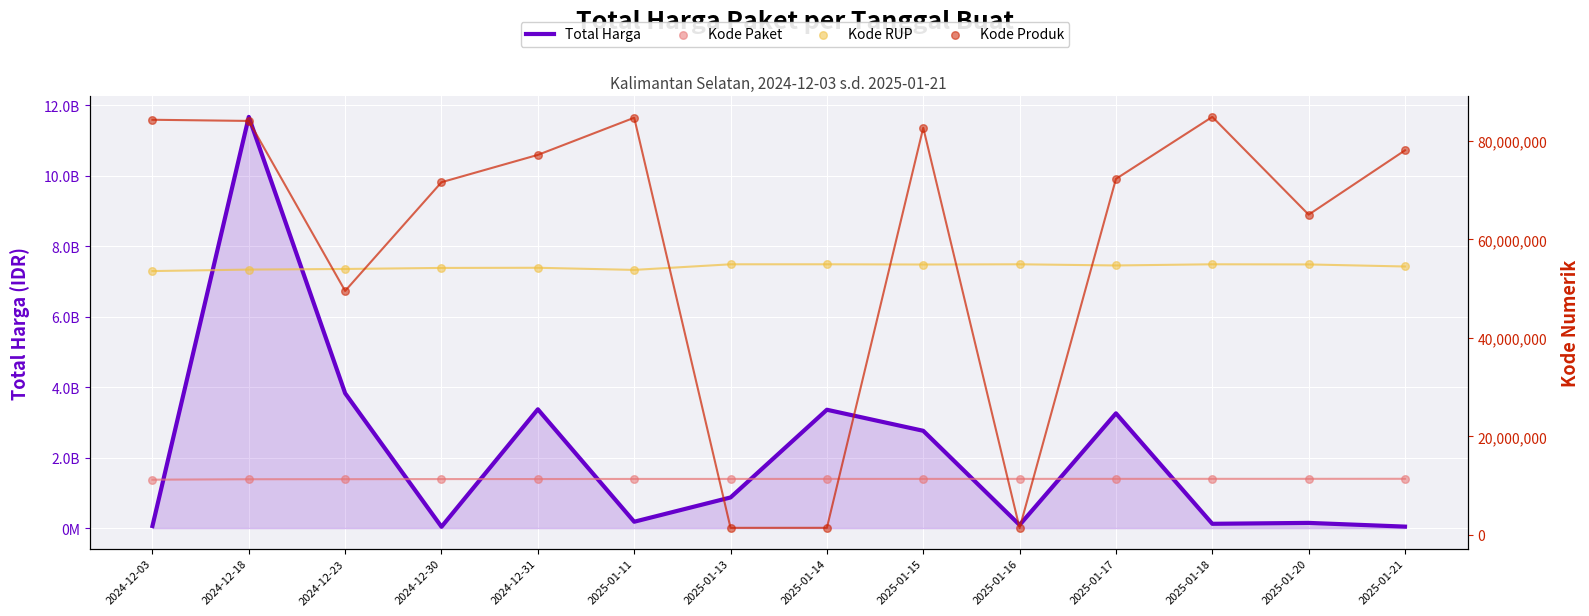

Which series has the largest total across all categories?

Total Harga